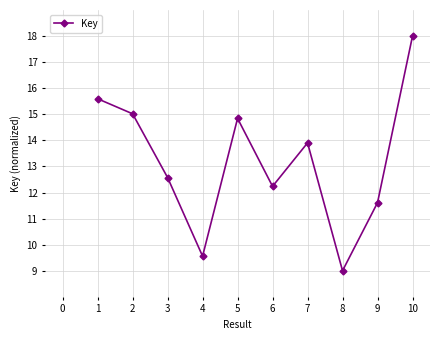

What is the value of the 5th point from the left?

14.8